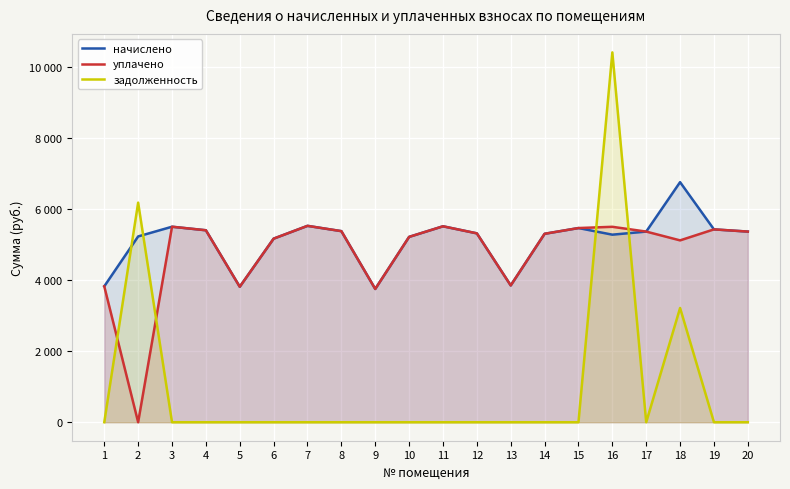

In задолженность, how many points are higher than both neighbors (excluding endpoints)?

3